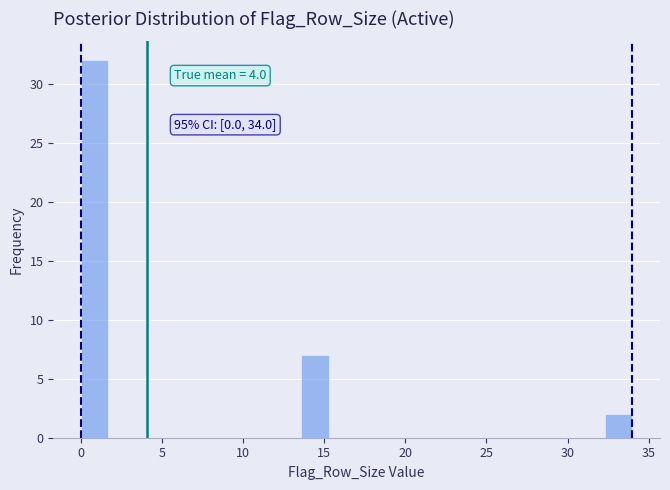

Around what value on the x-axis is the tallest bar? Give the approximate position of its centre, as read against the axis.

1.0